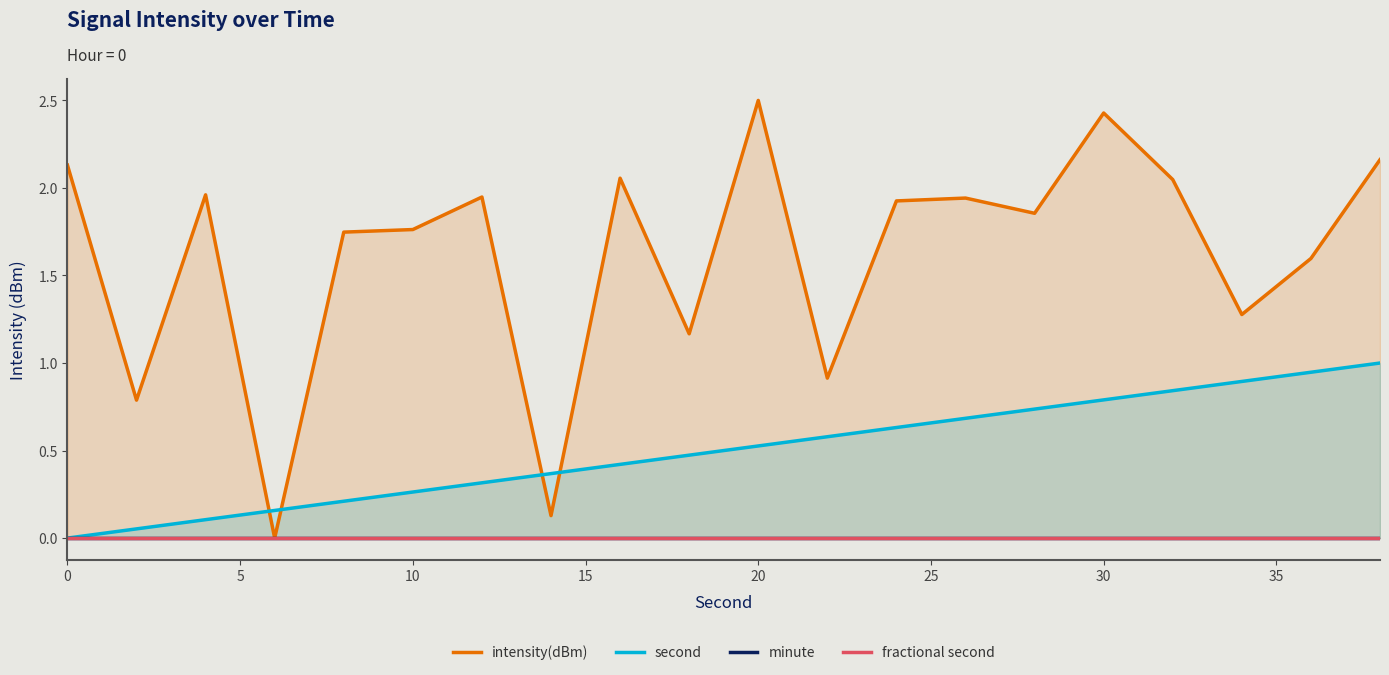

At how many categories does at least one series exceed 0?

20